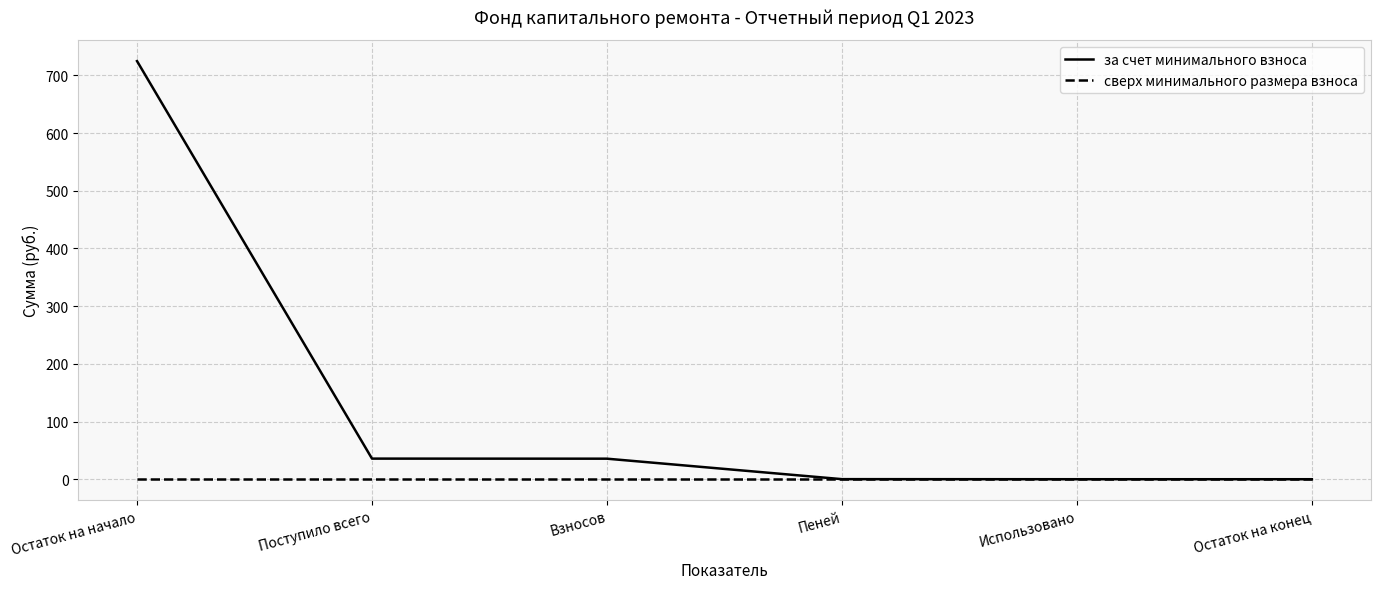

Which category has the highest value in the за счет минимального взноса series?

Остаток на начало